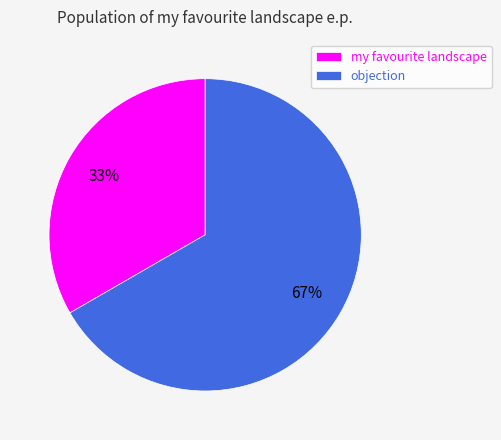

Approximately how many times larger is the value at my favourite landscape compared to objection?

0.5